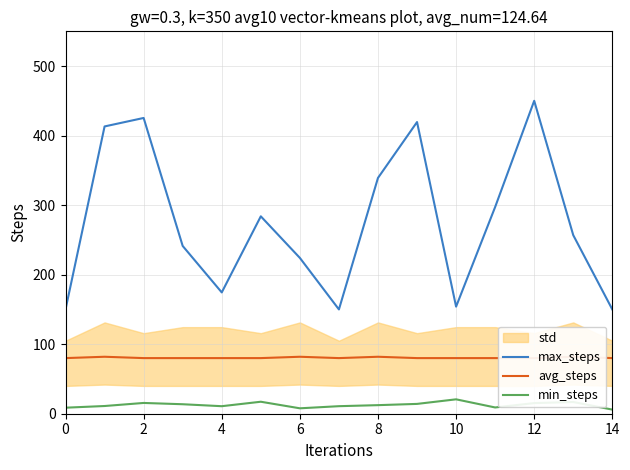

What is the difference between the second highest and minimum values in the avg_steps series?

1.9